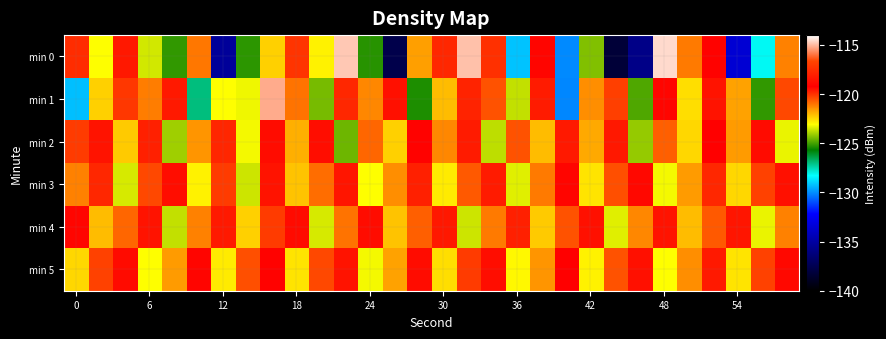

How many series are shown in this chart?

6